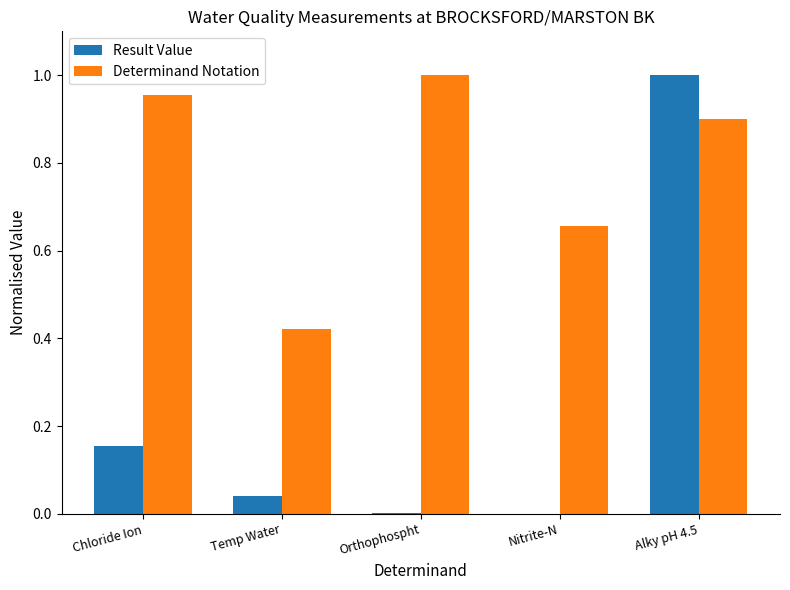

What is the spread (max minus min) of values at Chloride Ion?

0.8